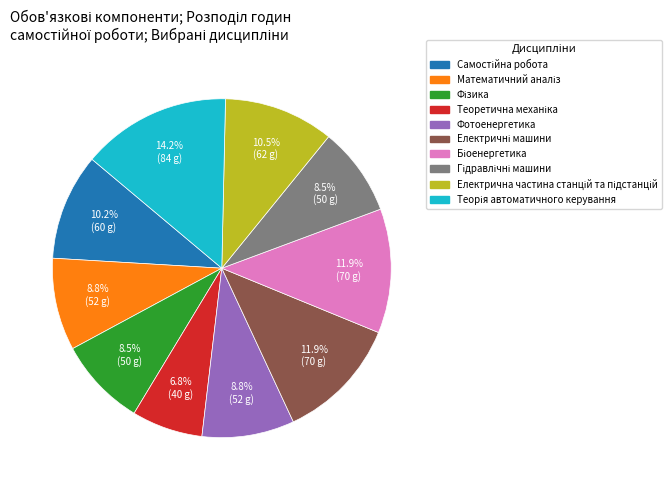

Is there any slice that represents more than half of the pie?

No